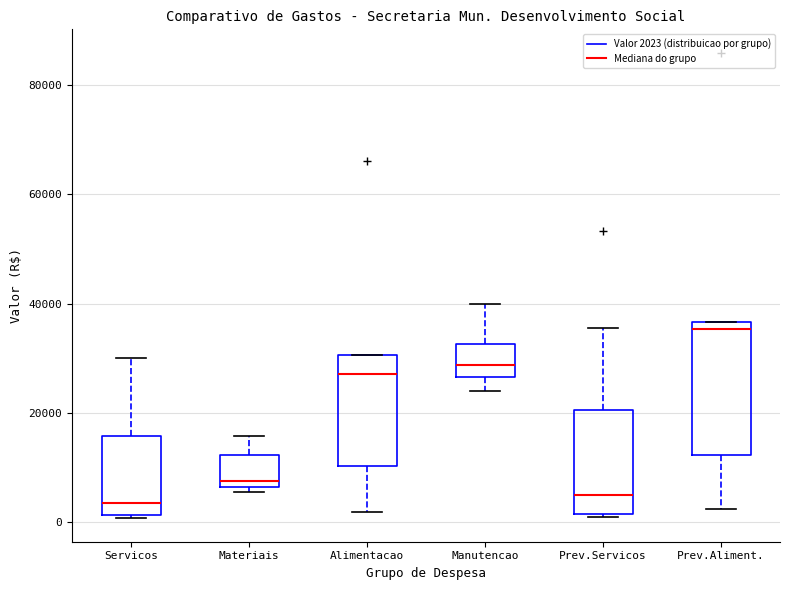

Which box has the highest median line?

Prev.Aliment.